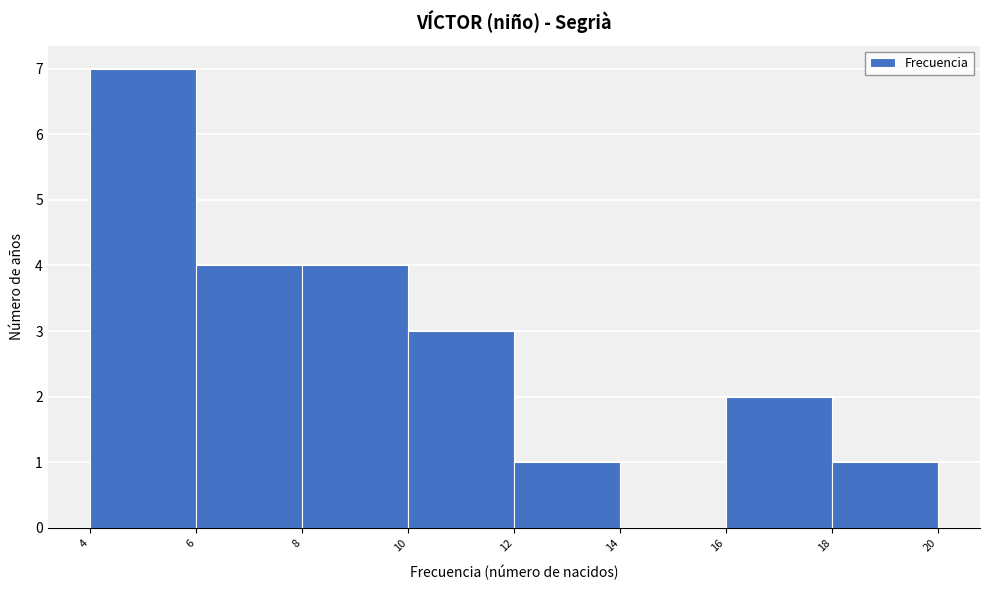

Reading left to right, transcribe all the data shown in this chart.

4=7	6=4	8=4	10=3	12=1	14=0	16=2	18=1